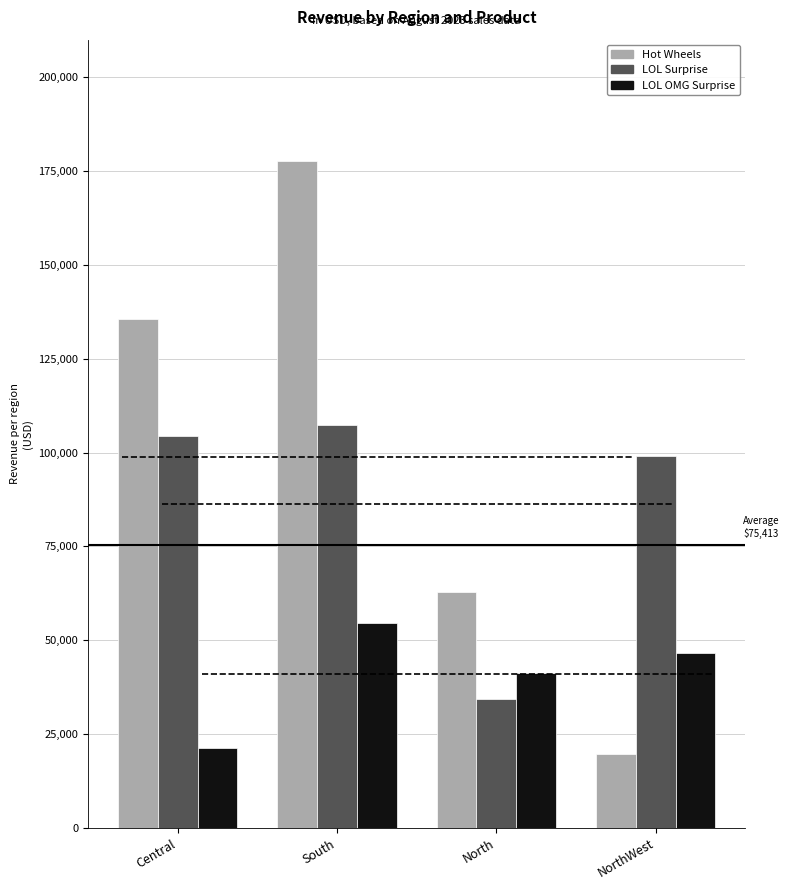

What is the label of the 4th bar from the left?

NorthWest